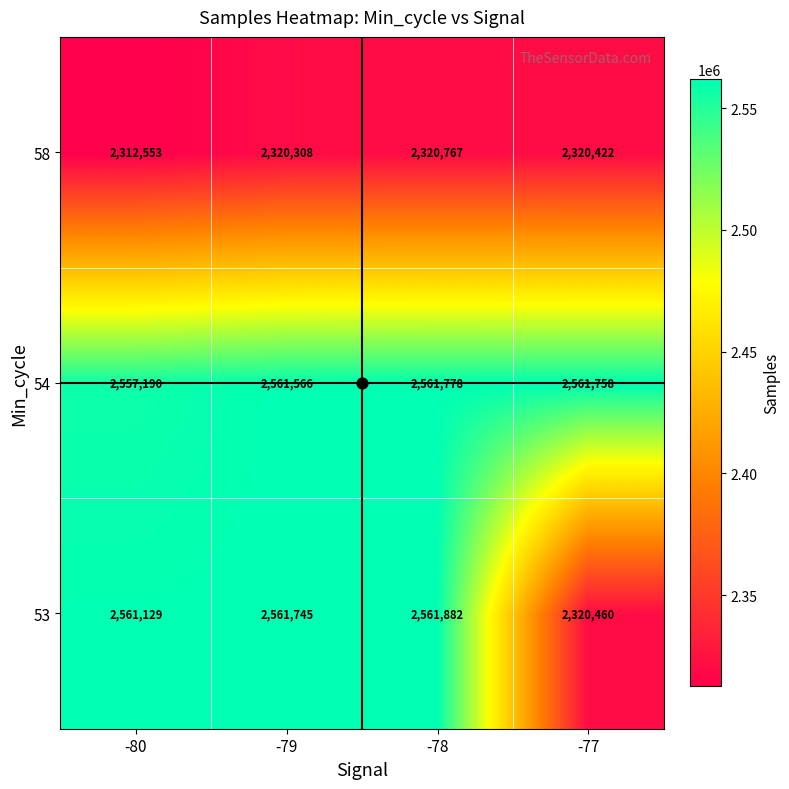

Which series has the widest spread of values?

53